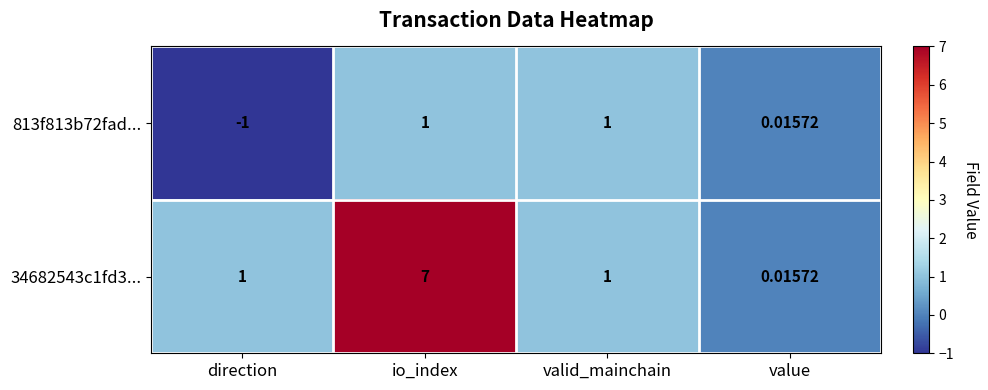

Which category has the lowest value across all series?

direction